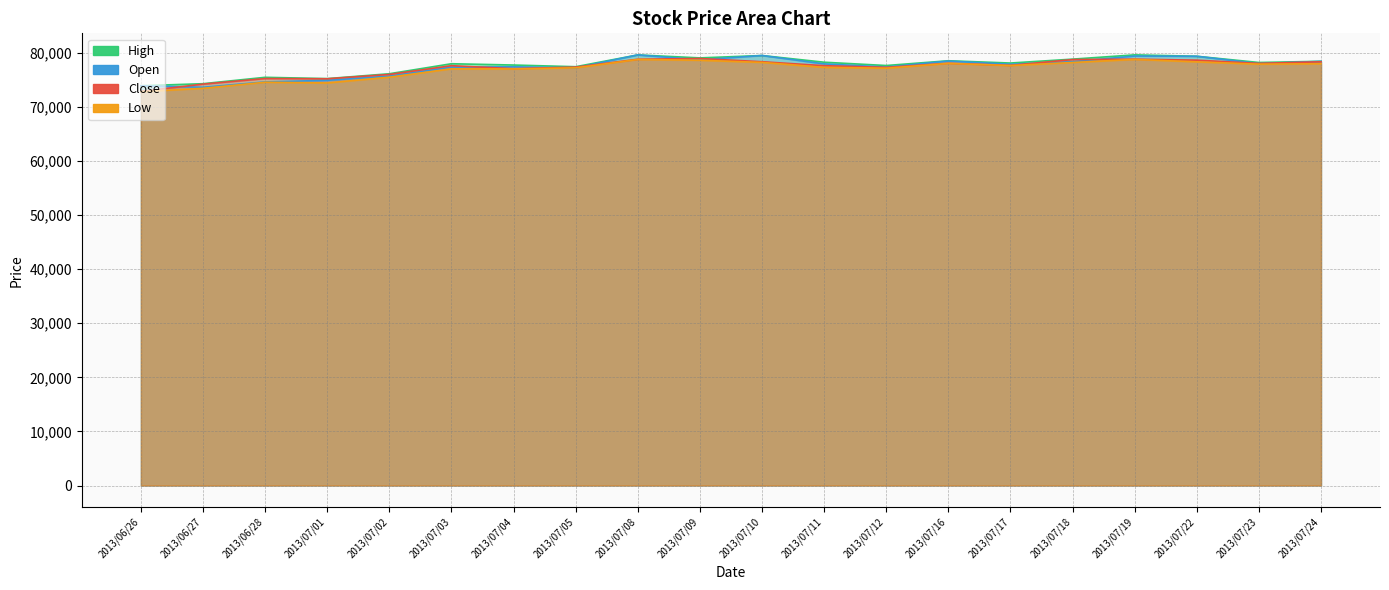

What is the difference between the highest and lowest values at 2013/07/08?

840